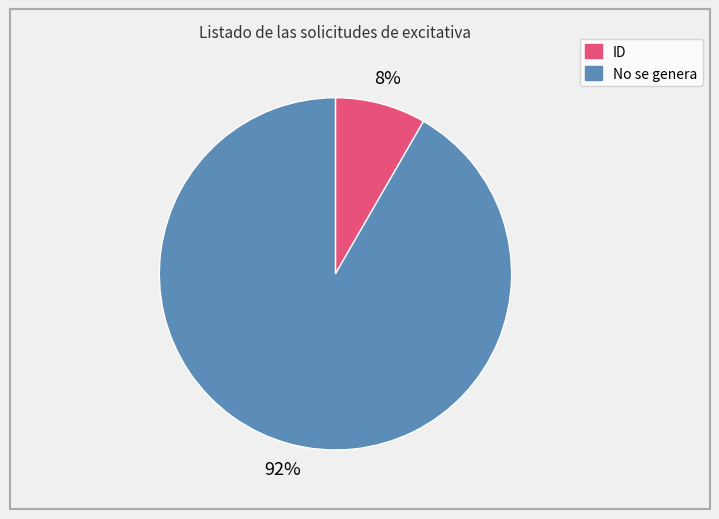

Between ID and No se genera, which is larger?

No se genera